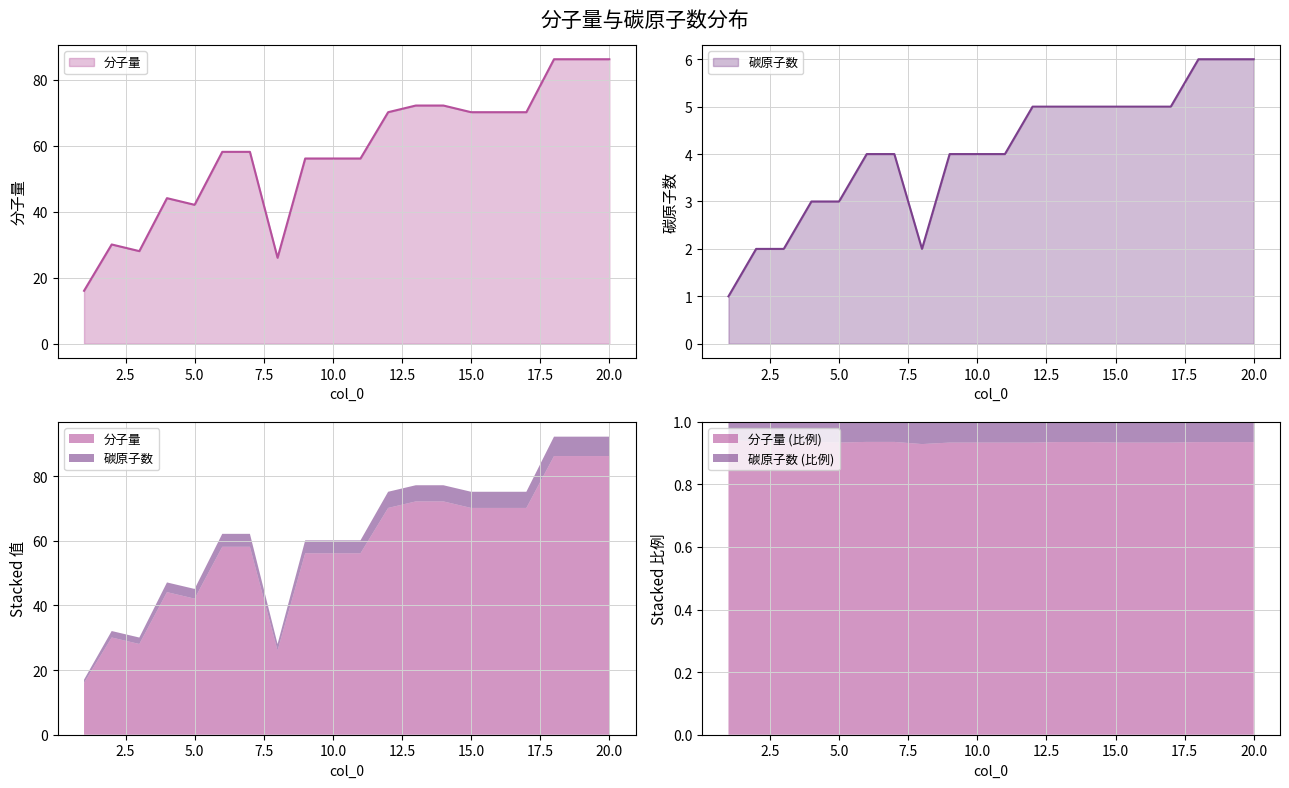

True or false: 分子量 and 碳原子数 intersect in this chart.

False